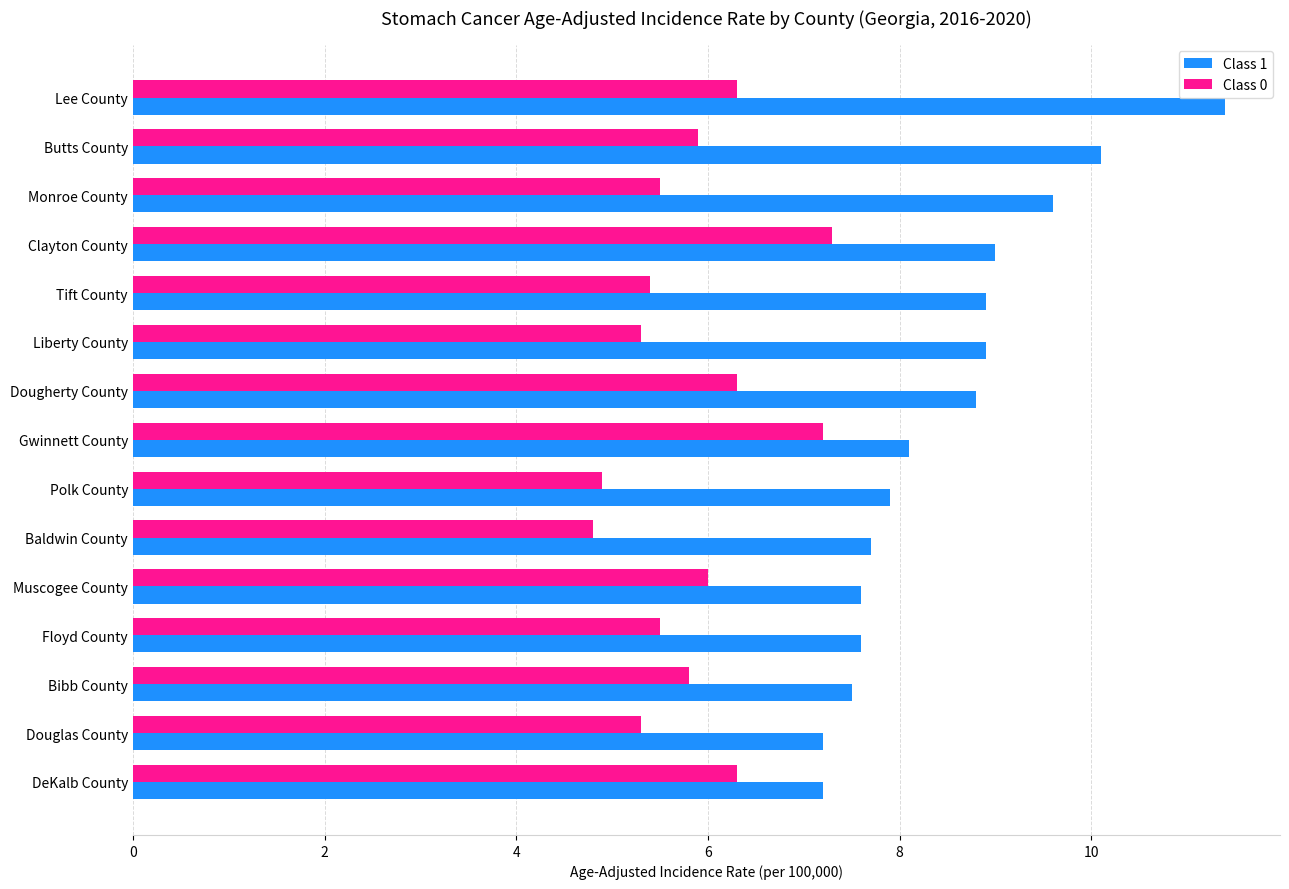

What is the sum of all Class 1 values?

127.5